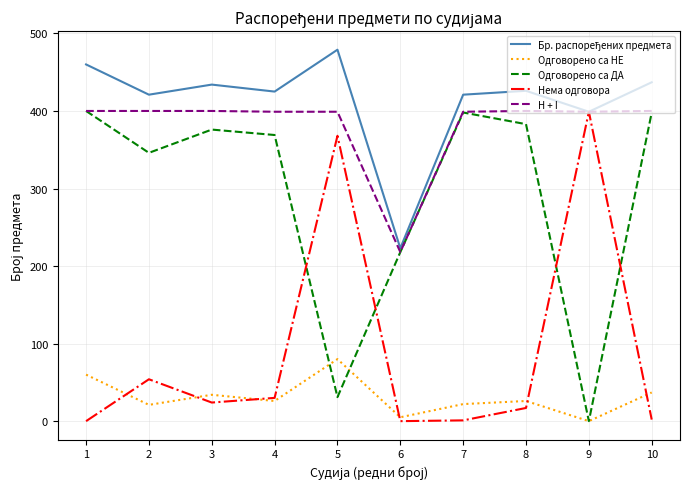

What is the maximum value shown in the chart?

479